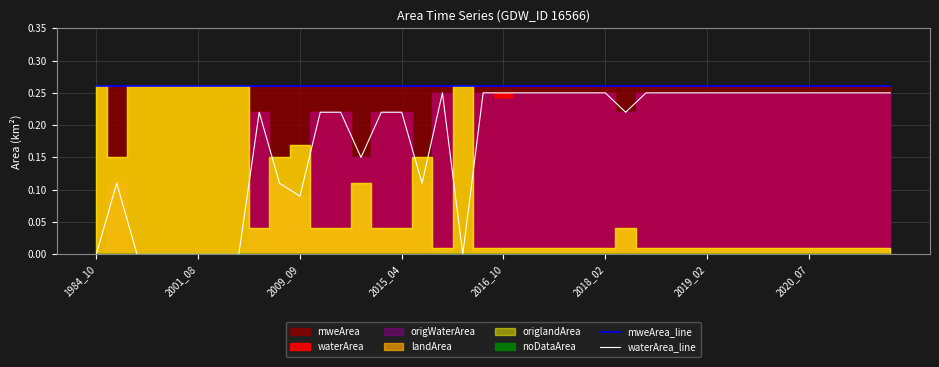

Rank the series at 28 from lowest to highest value.

waterArea_line, mweArea_line